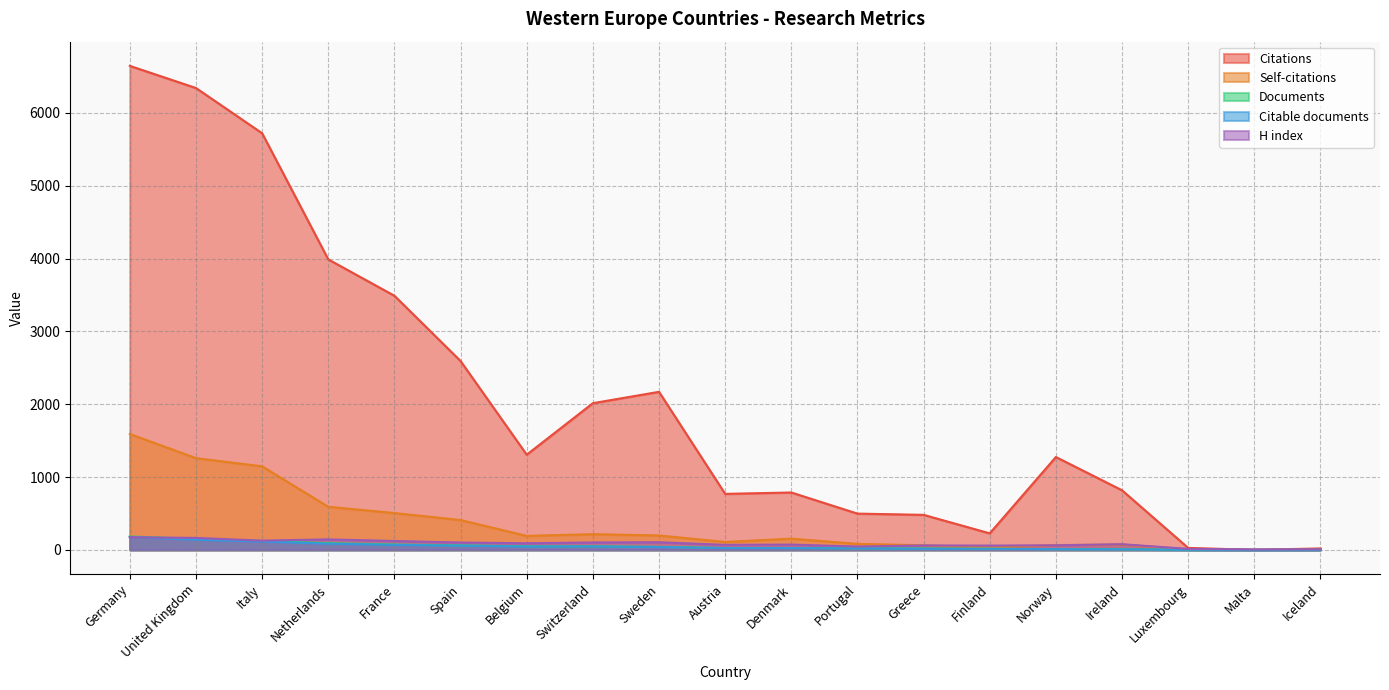

Between which two adjacent categories do Citable documents and H index first intersect?

Germany and United Kingdom